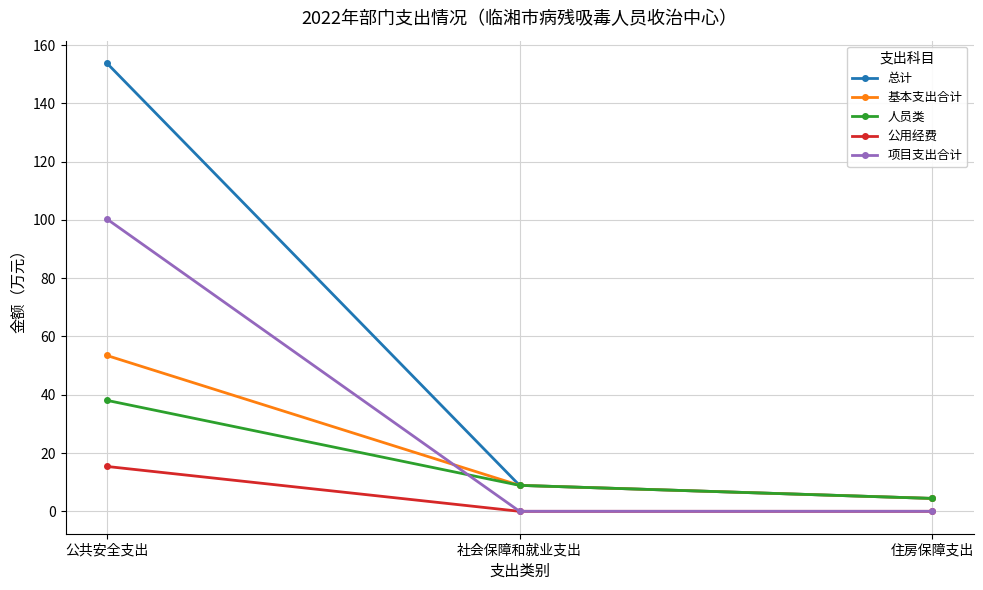

How many values in the 人员类 series exceed 8?

2